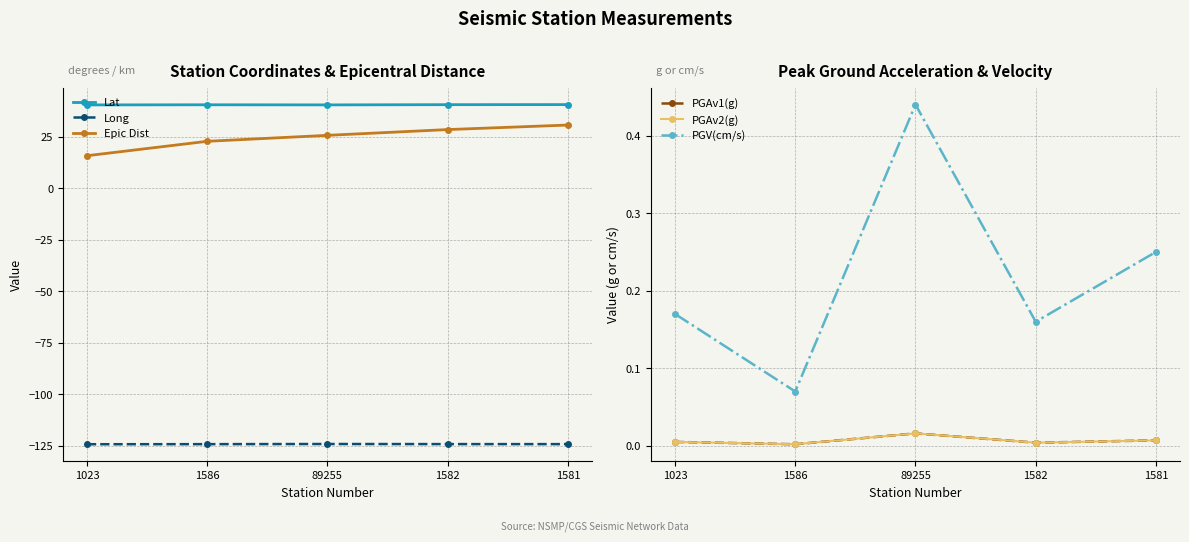

At which label is Long closest to -124?

89255